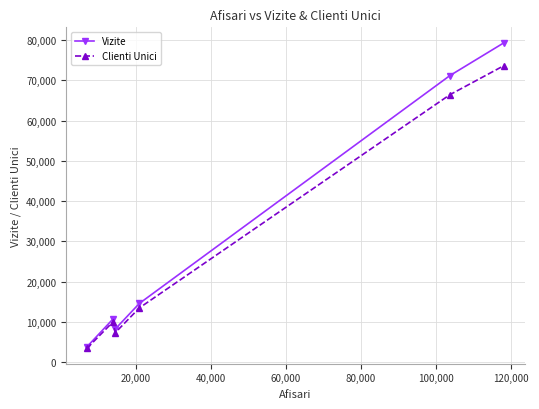

Rank the series by their maximum value, from lowest to highest.

Clienti Unici, Vizite